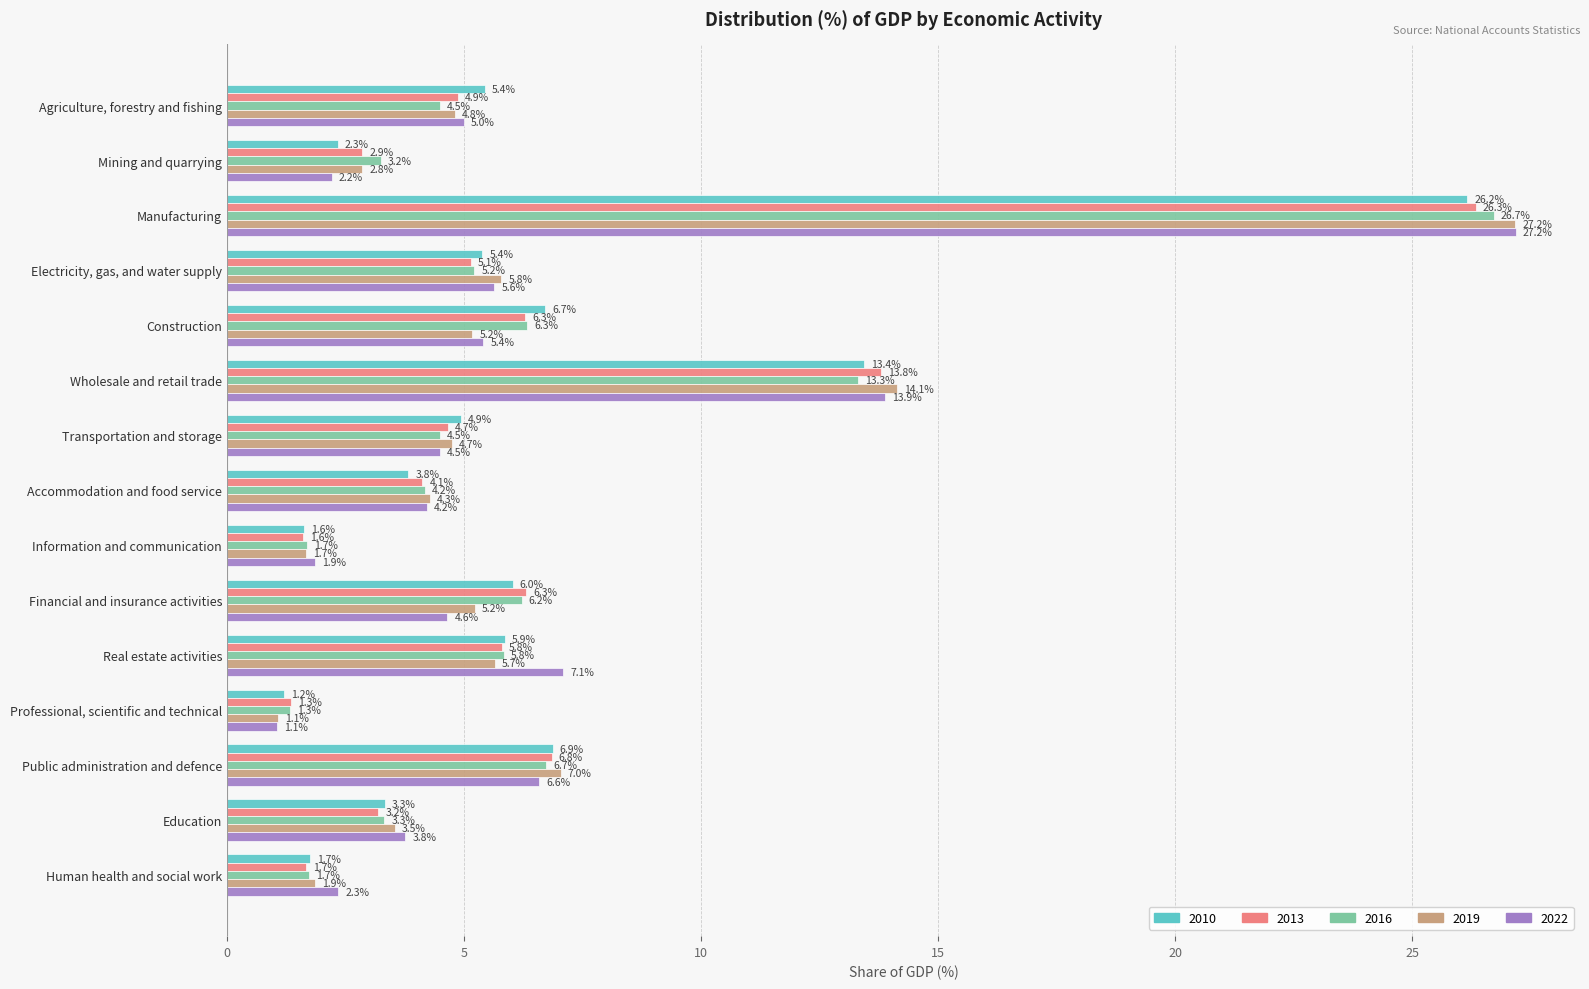

Rank the series at Agriculture, forestry and fishing from highest to lowest value.

2010, 2022, 2013, 2019, 2016